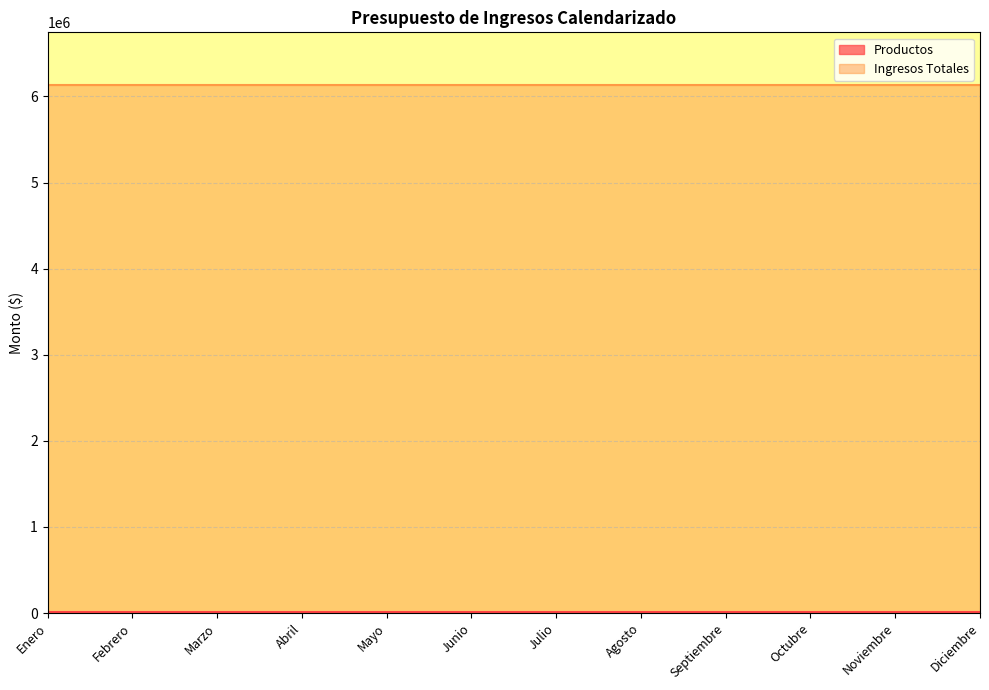

Which series has the largest total across all categories?

Ingresos Totales